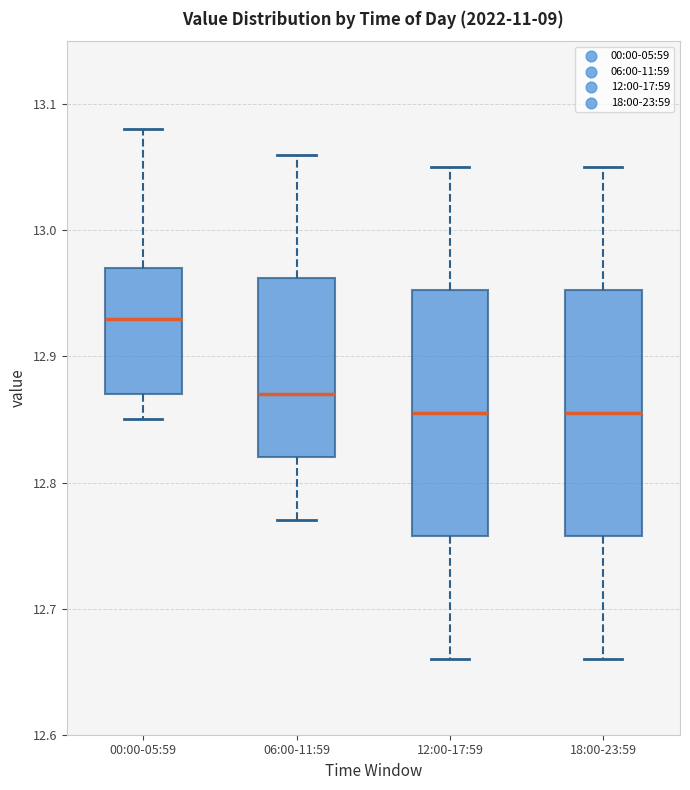

Which box's median line is the highest?

00:00-05:59